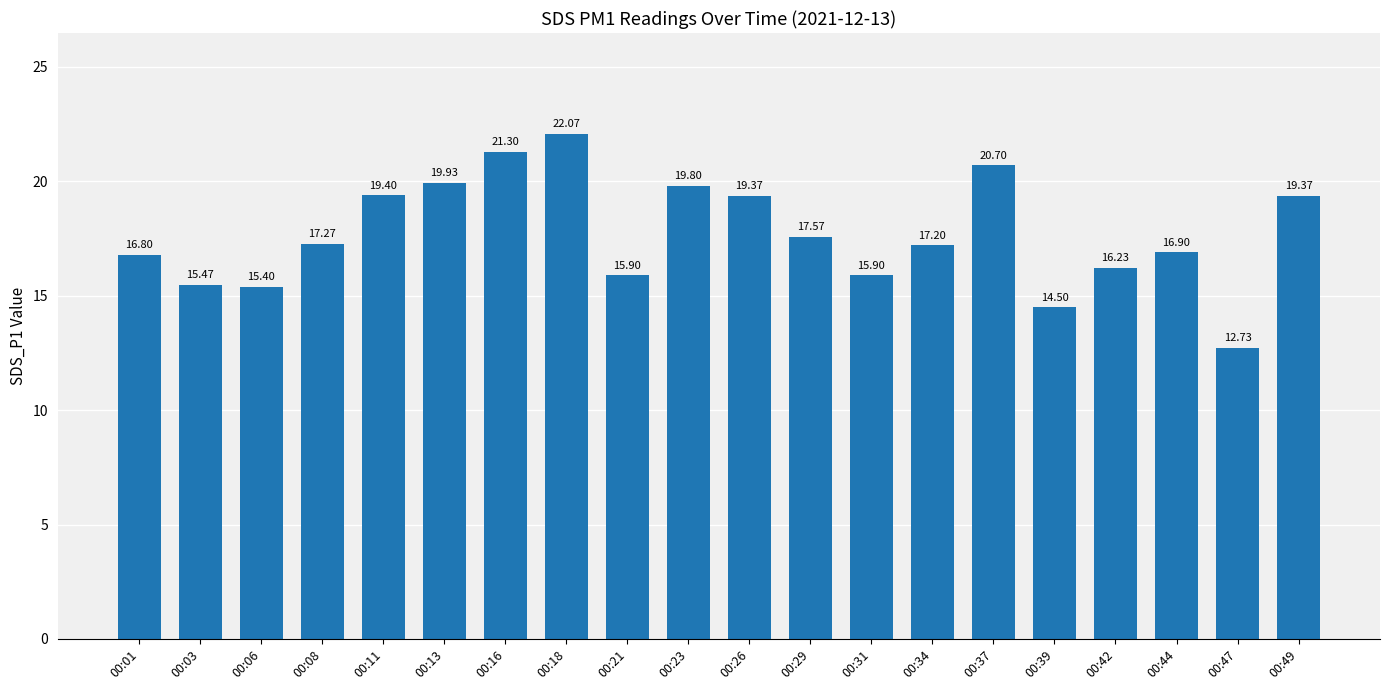

Is it true that the value at 00:29 is 25.7?

False